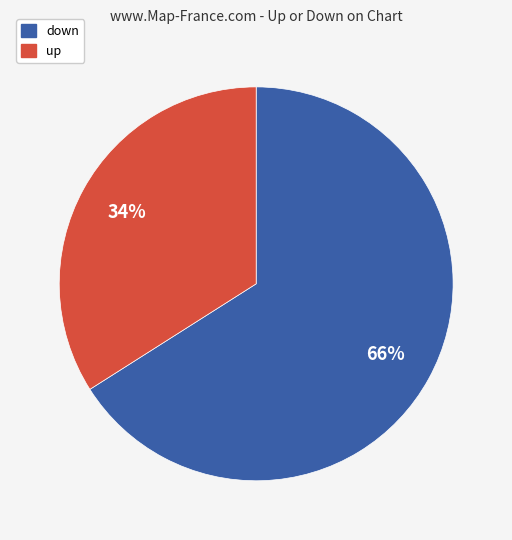

Is there any slice that represents more than half of the pie?

Yes